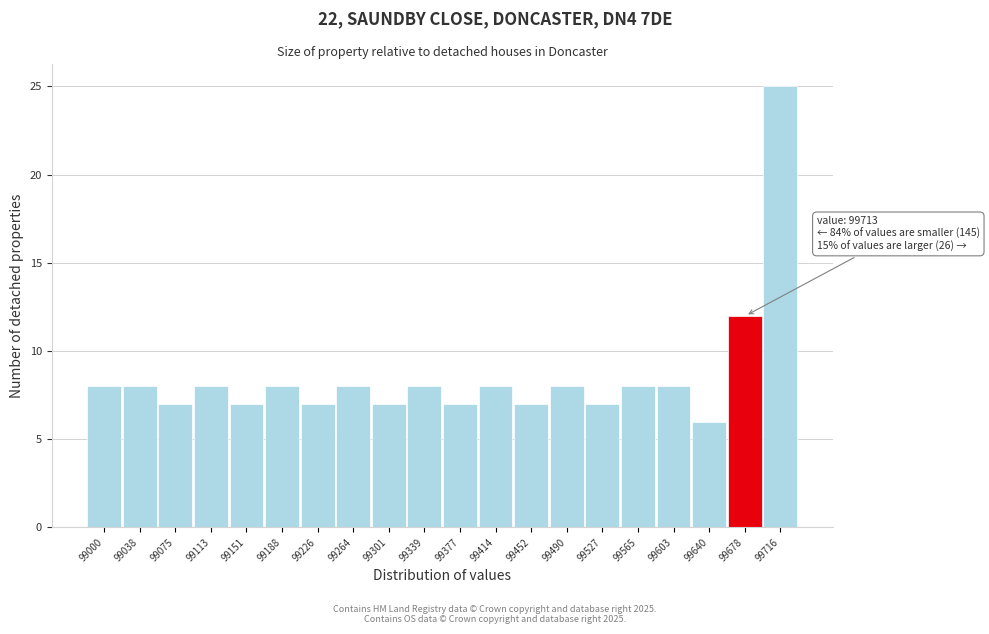

Reading right to left, list all the values displayed in this chart.

25	12	6	8	8	7	8	7	8	7	8	7	8	7	8	7	8	7	8	8